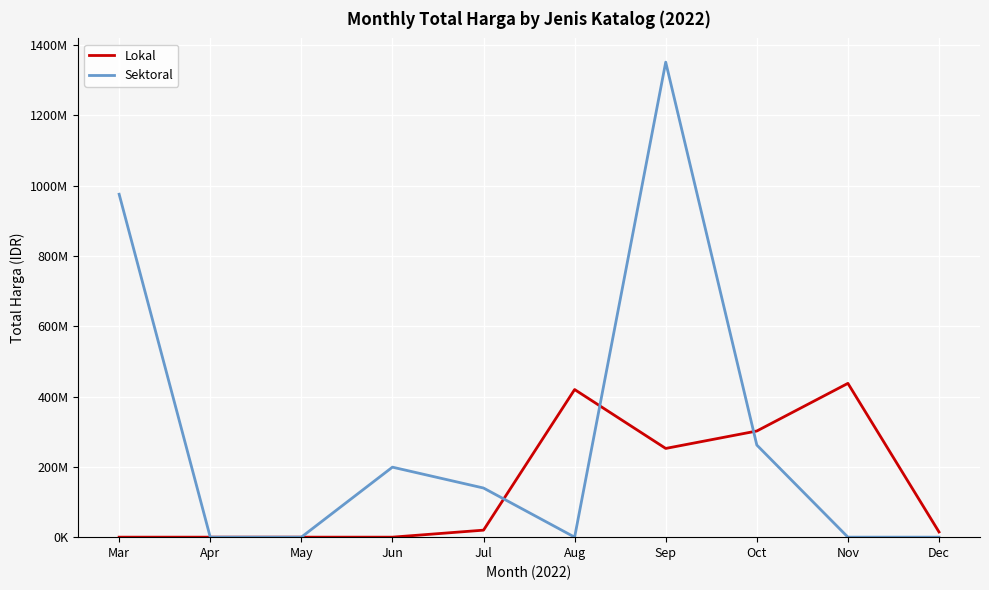

What are all the series names shown in the legend?

Lokal, Sektoral